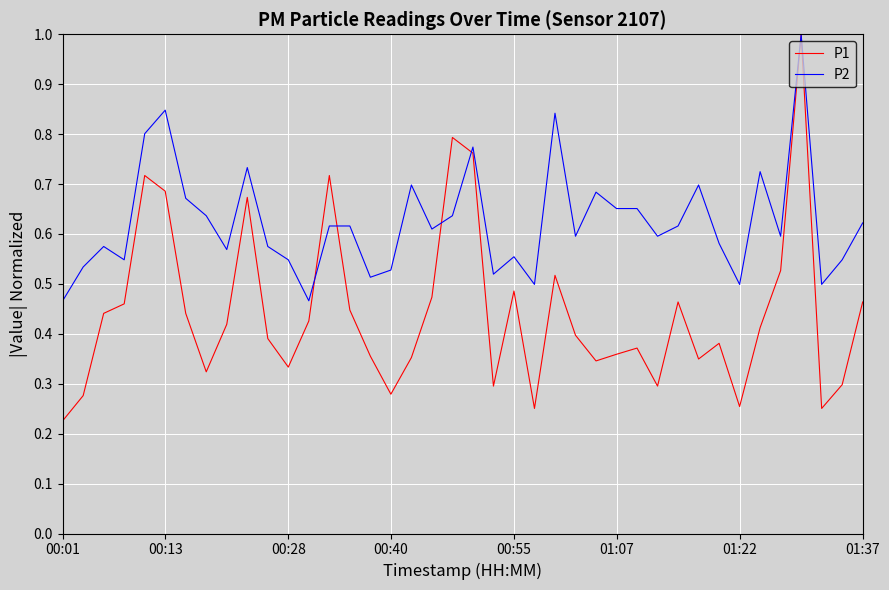

What is the maximum value shown in the chart?

1.0